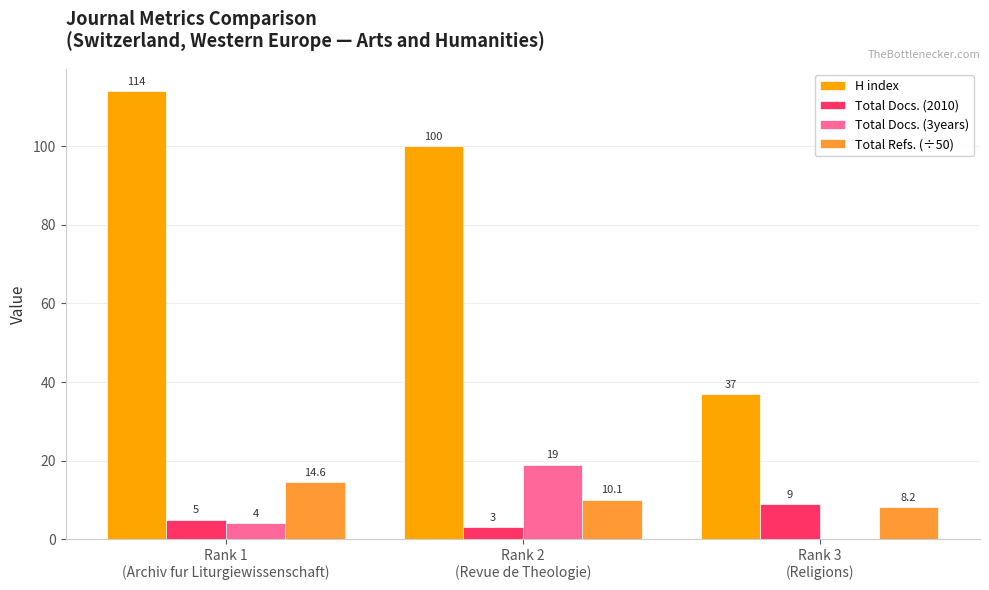

What is the maximum value for H index?

114.0